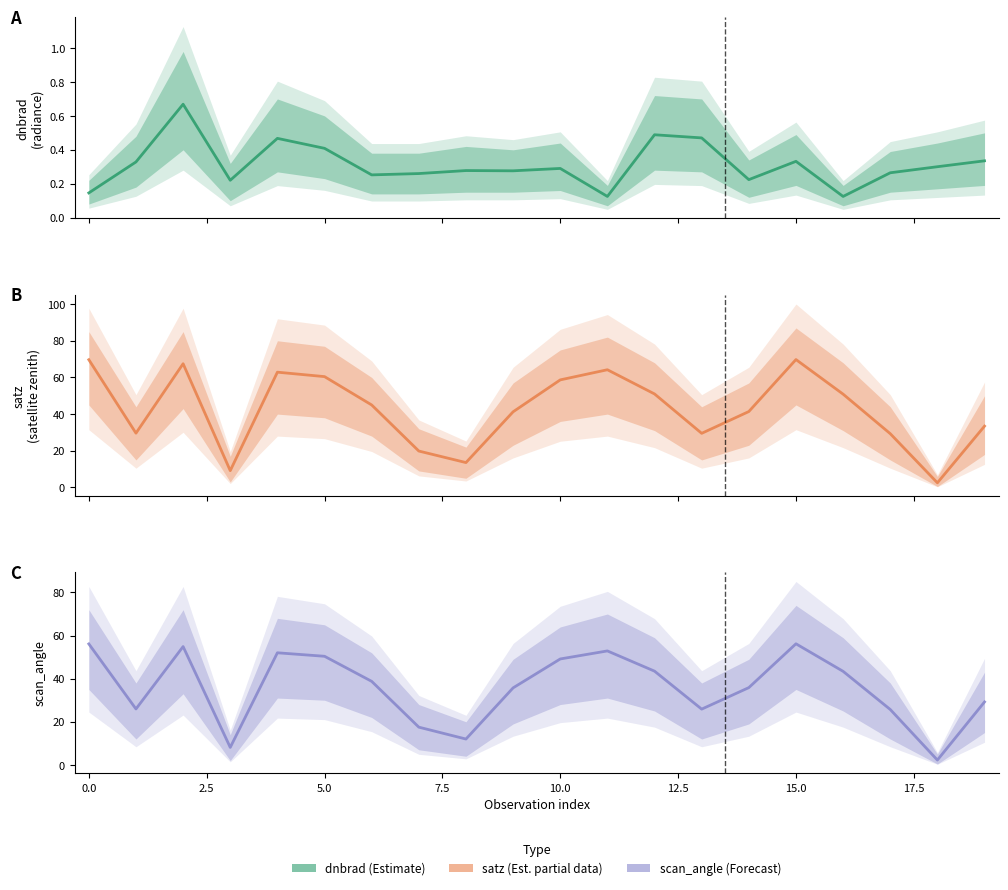

Does the chart have visible grid lines?

No